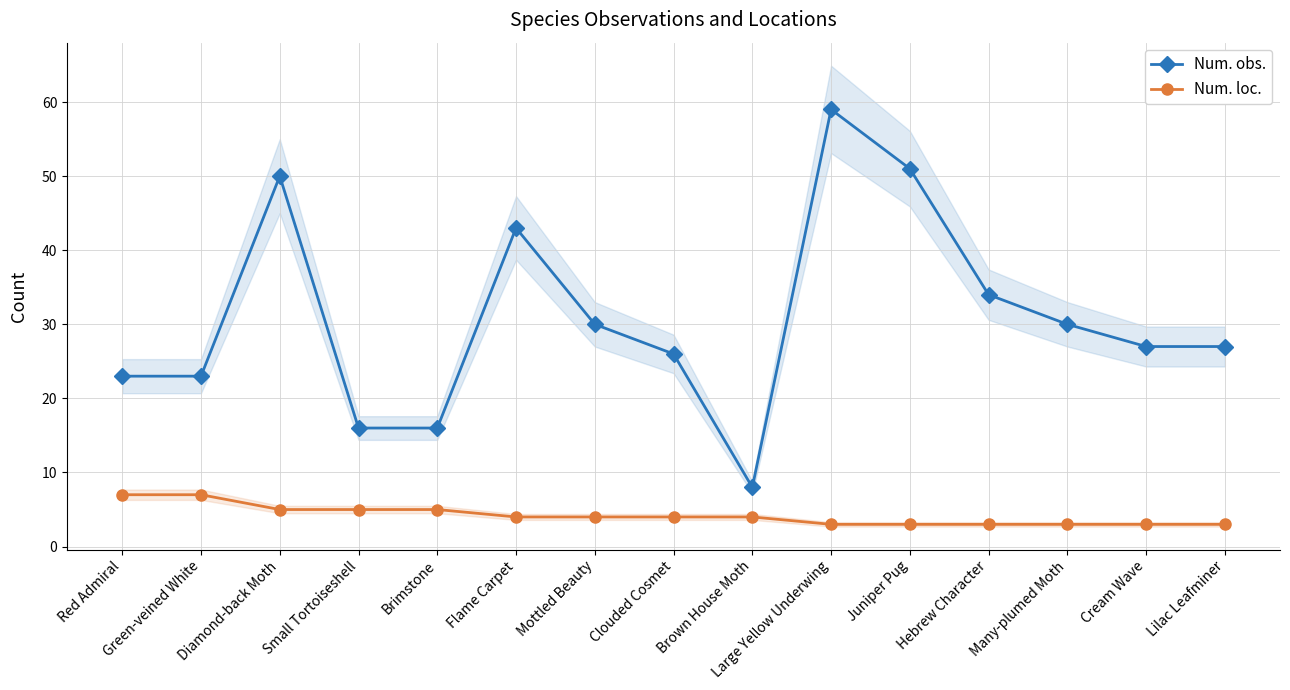

True or false: Num. loc. and Num. obs. intersect in this chart.

False